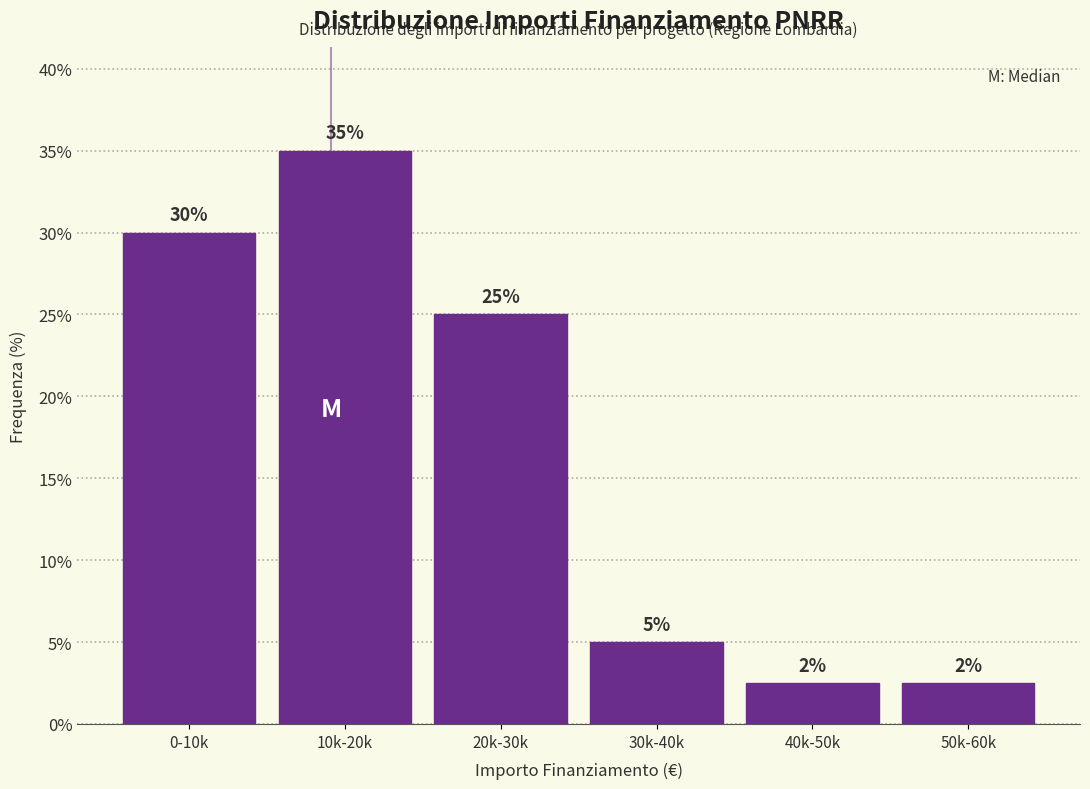

Which category has the highest value across all series?

10k-20k